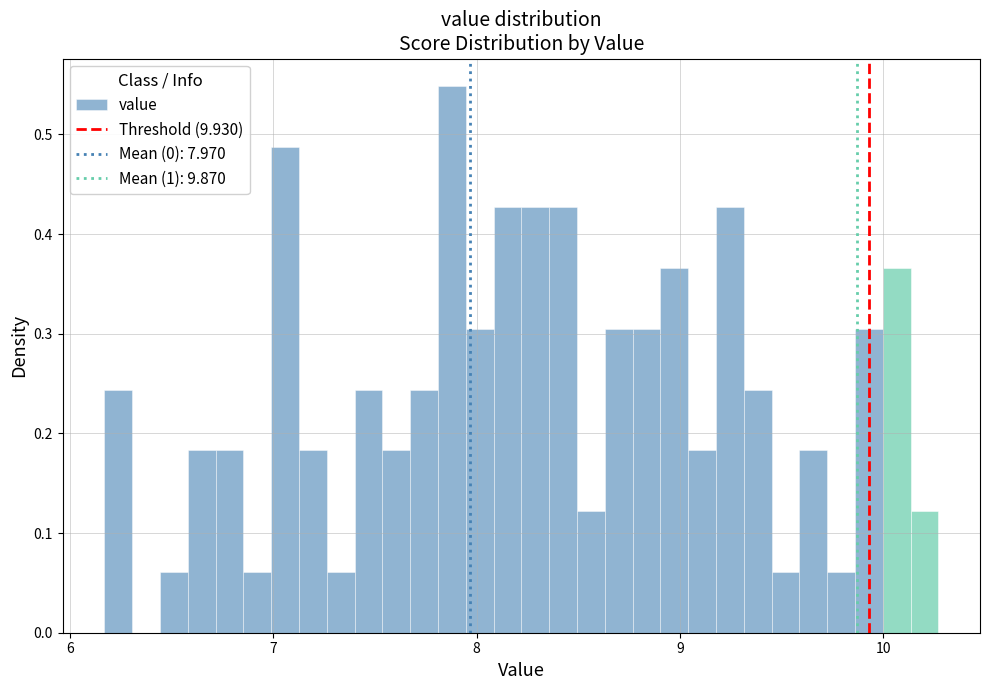

Around what value on the x-axis is the tallest bar? Give the approximate position of its centre, as read against the axis.

7.9